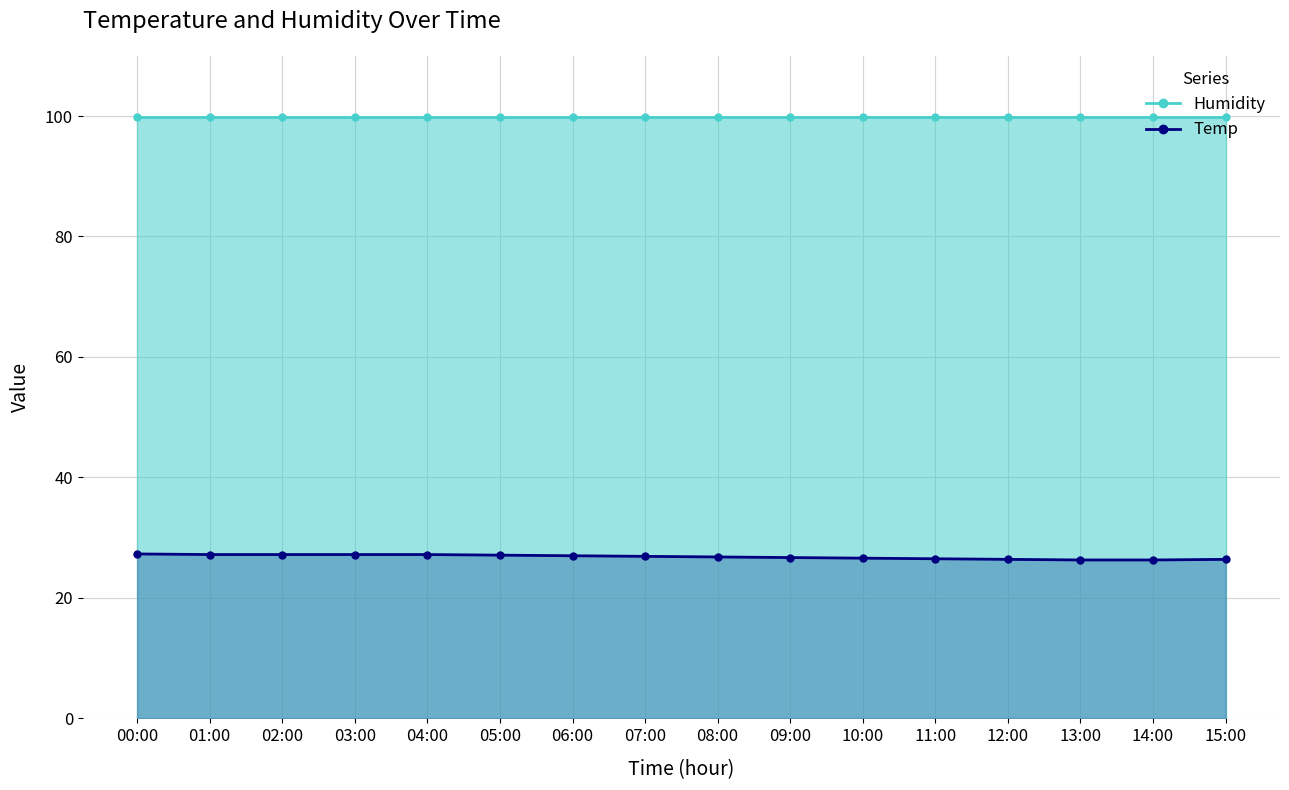

Which category has the highest value in the Temp series?

00:00